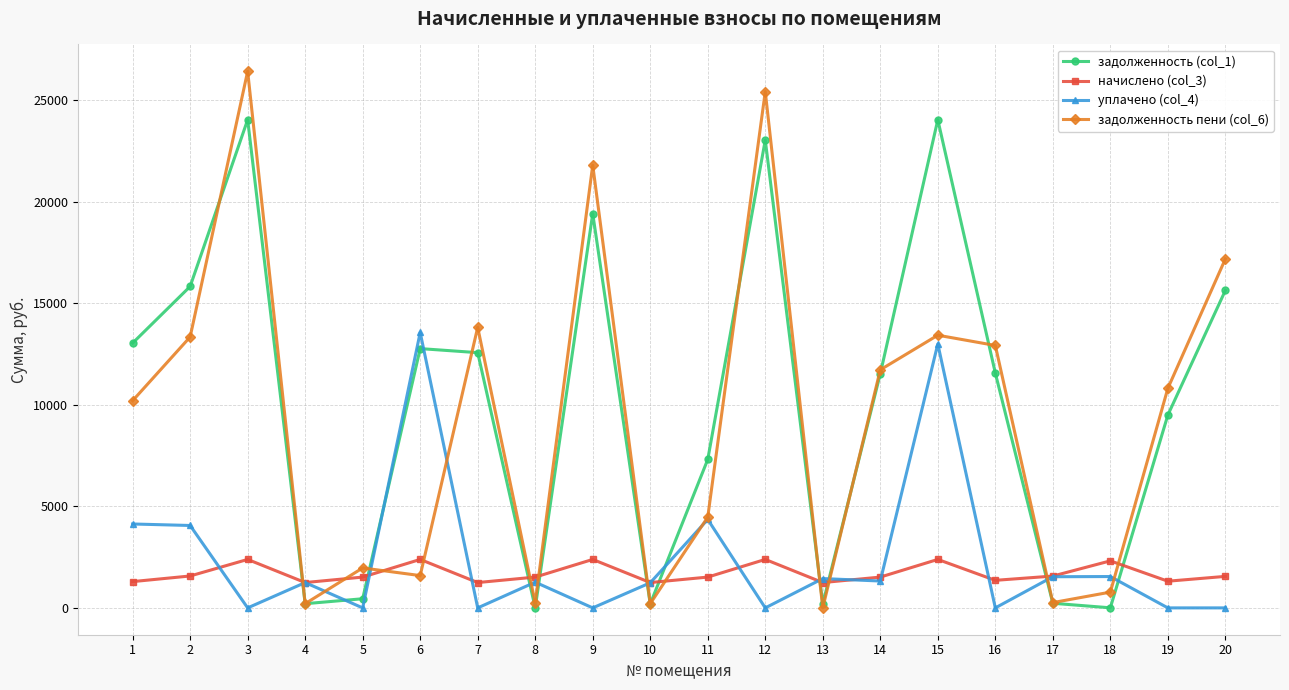

Which series has the widest spread of values?

задолженность пени (col_6)